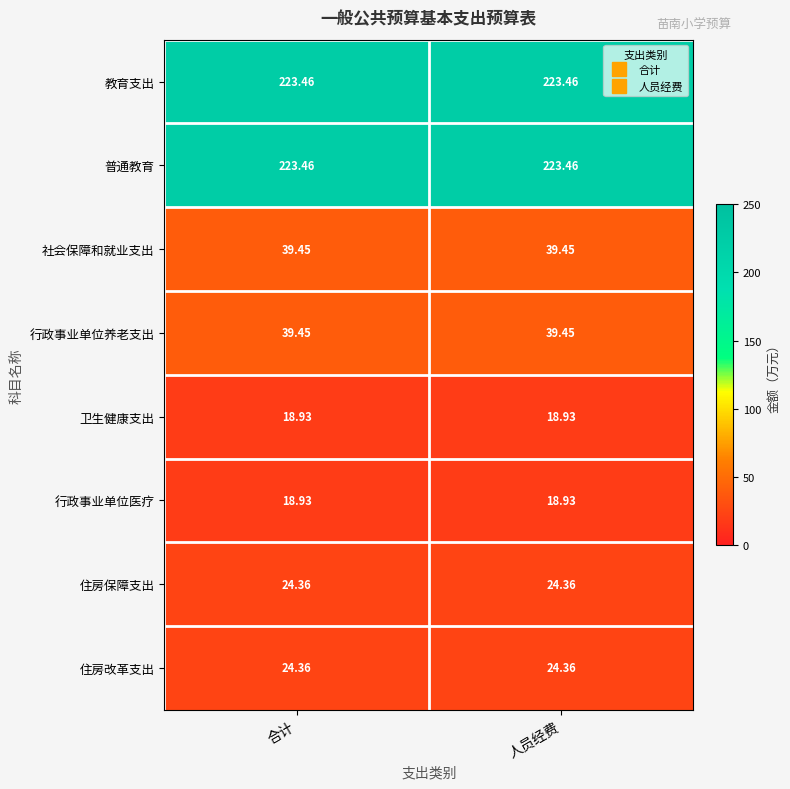

Is the value of 行政事业单位医疗 at 合计 greater than the value of 住房保障支出 at 合计?

No